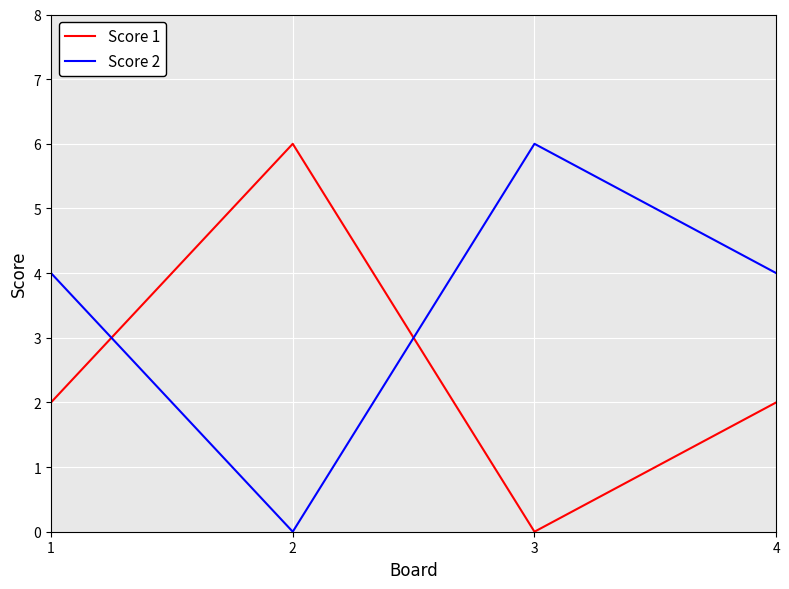

List the series in order of their overall mean, lowest first.

Score 1, Score 2